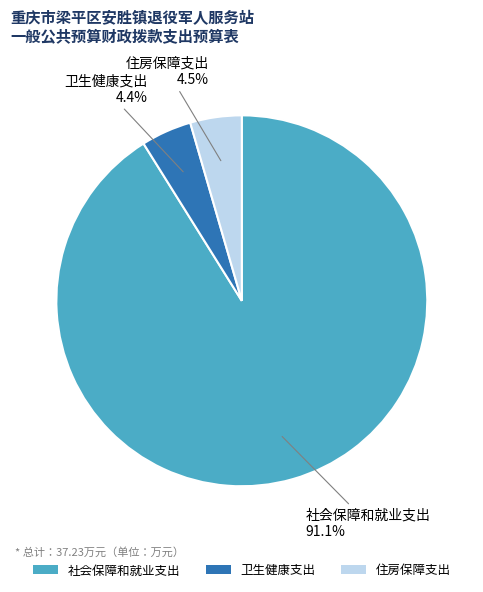

What is the total percentage of 社会保障和就业支出 and 住房保障支出?

95.6%